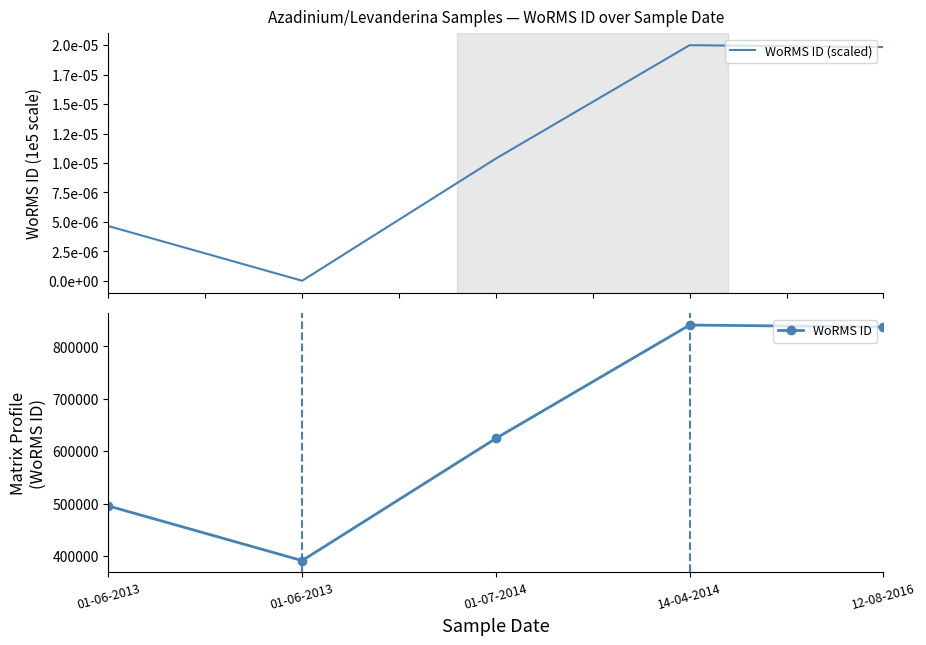

List the series in order of their overall mean, highest first.

WoRMS ID, WoRMS ID (scaled)